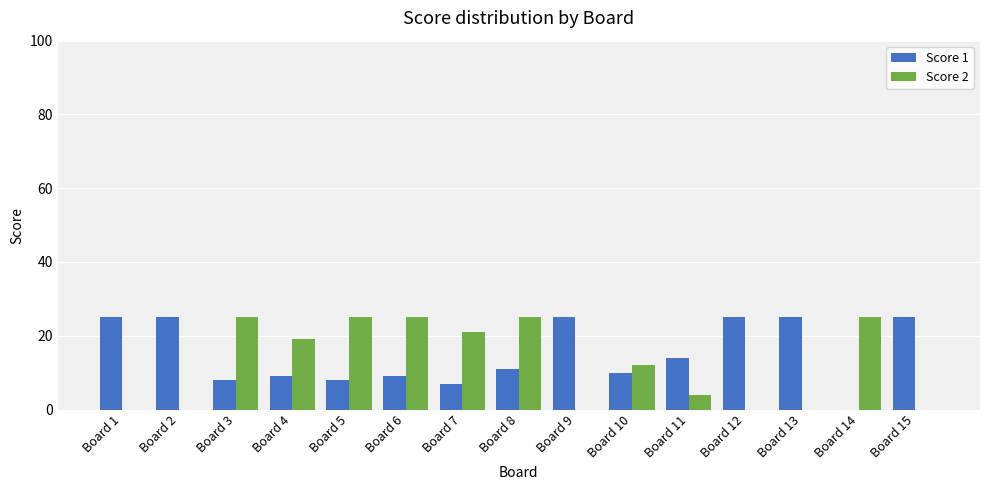

What is the sum of the Score 2 values at Board 5 and Board 2?

25